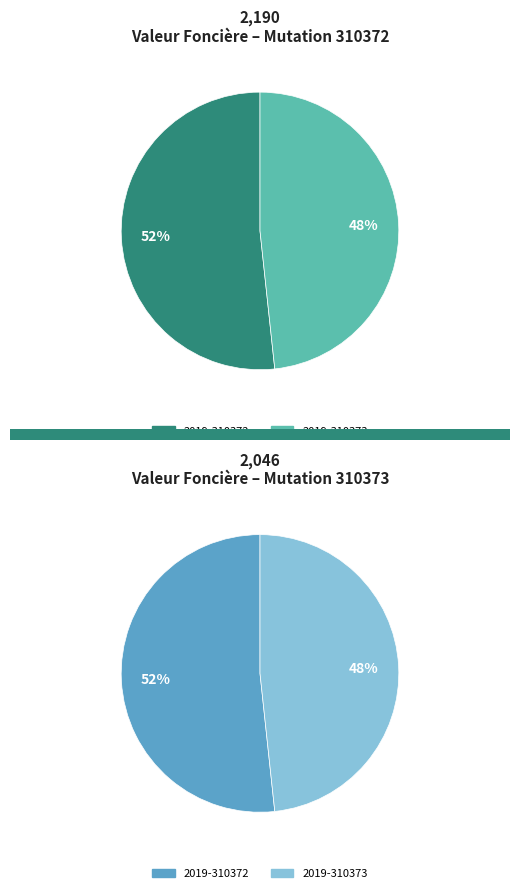

Which category has the smallest portion of the pie?

2019-310373